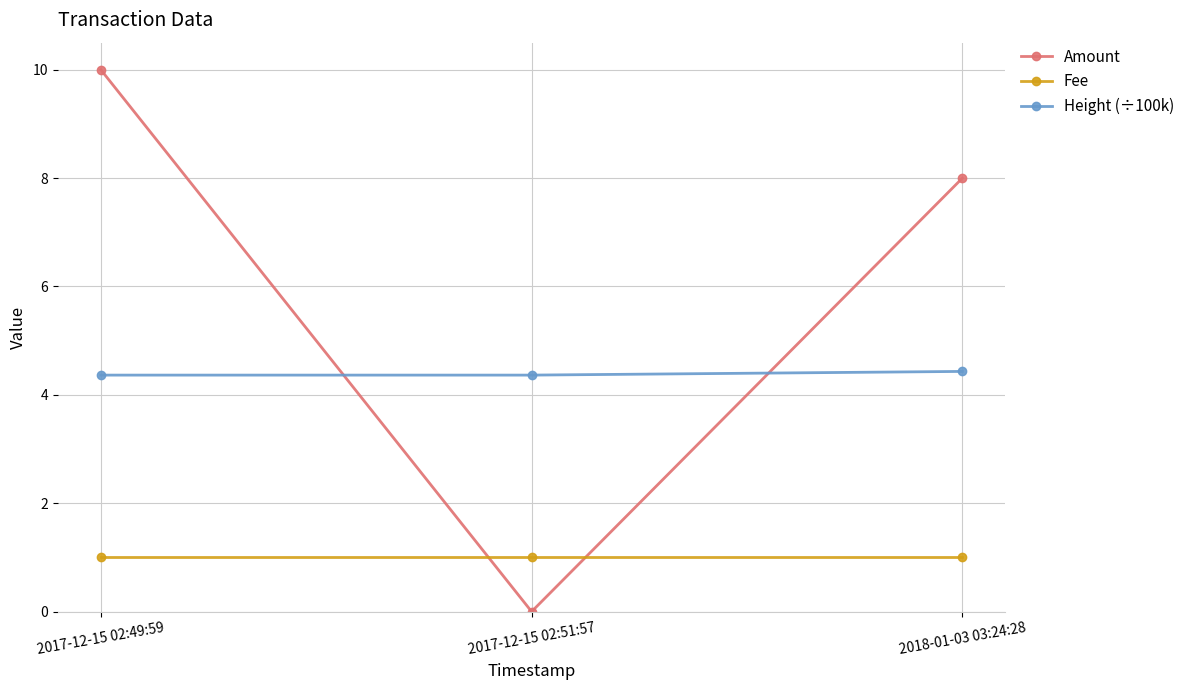

What is the greatest value displayed?

10.0